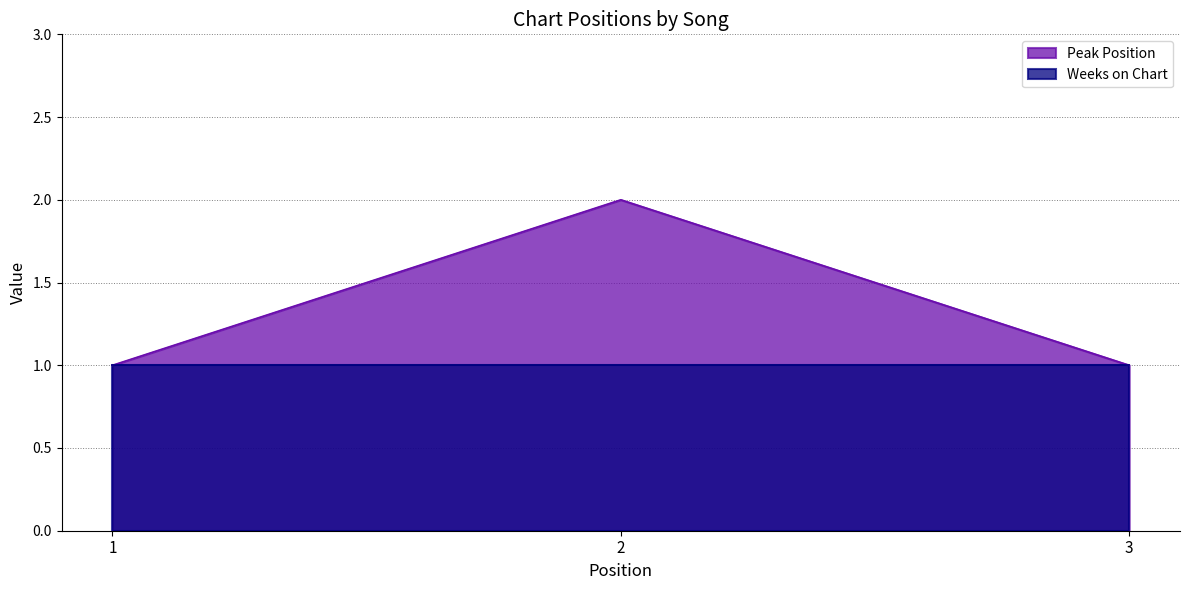

What is the difference between the maximum and minimum values?

1